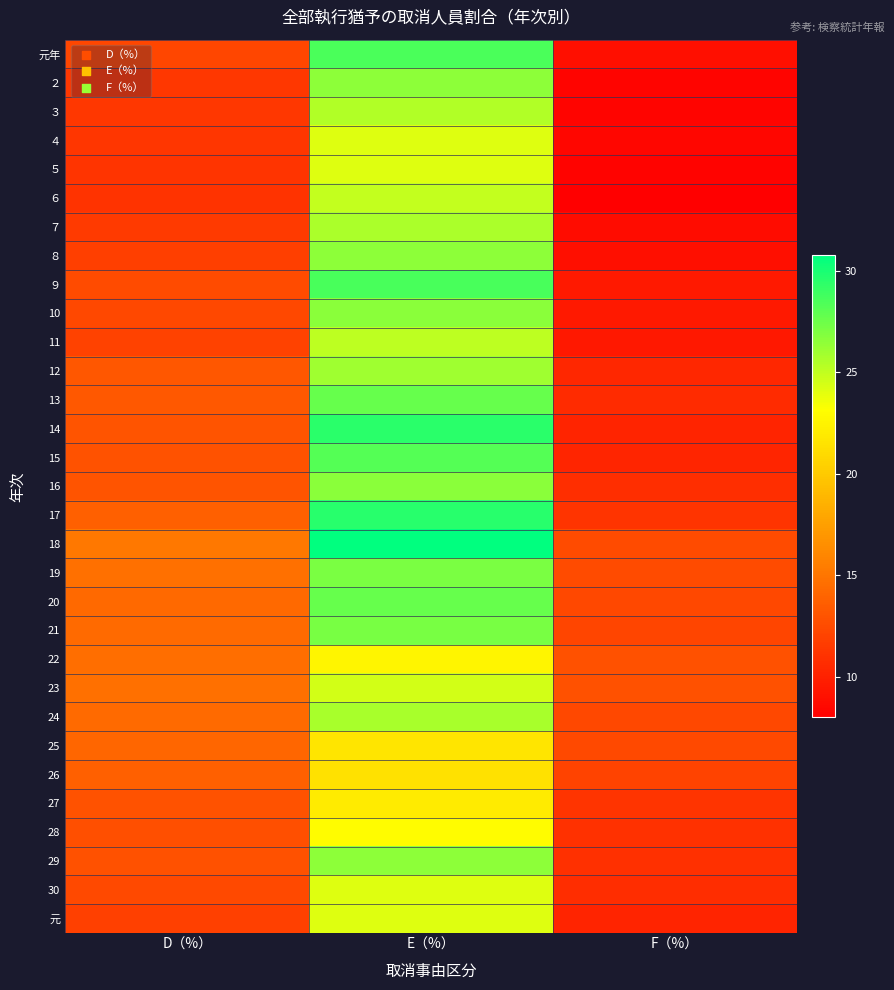

What is the total value across all series at D（%）?

400.6